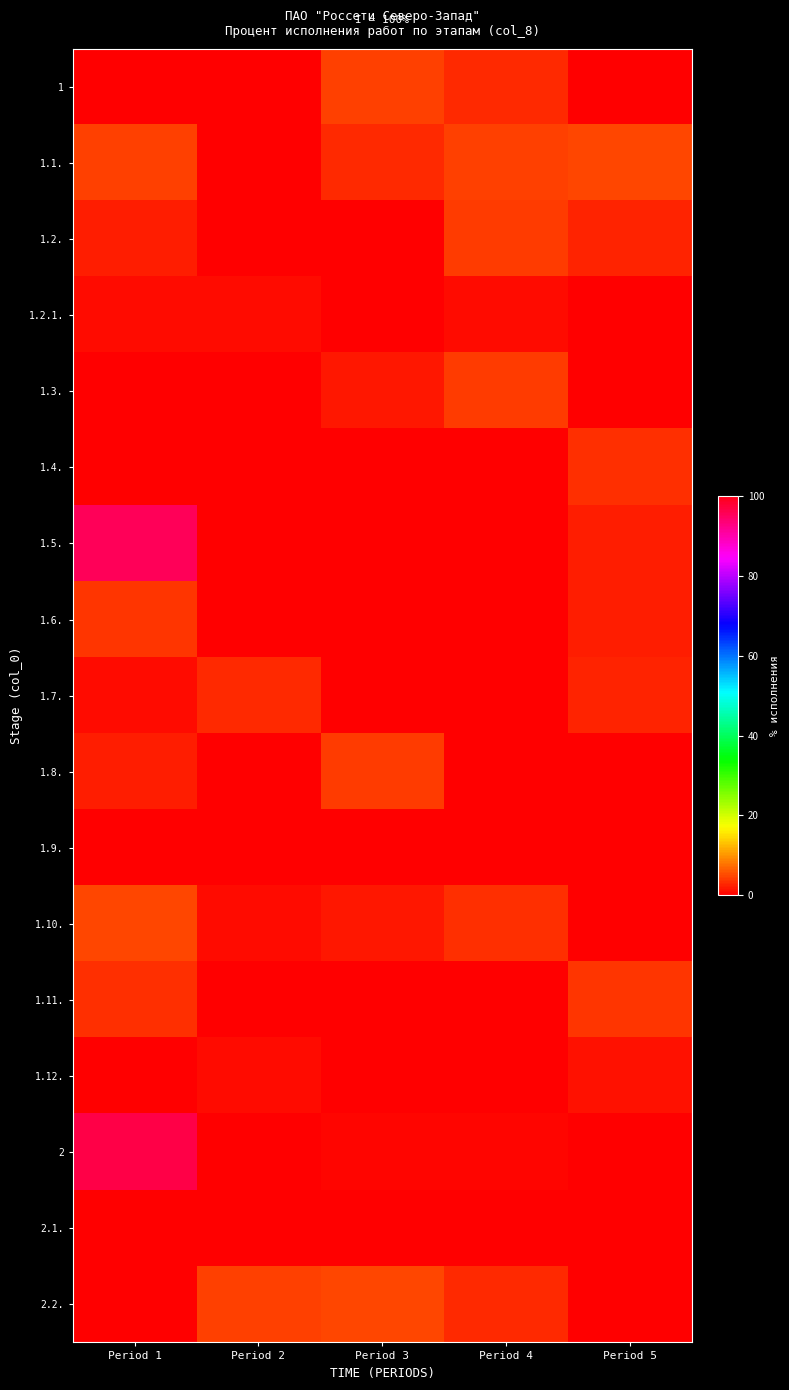

Reading right to left, transcribe all the data shown in this chart.

1: Period 5=0.0	Period 4=2.8	Period 3=4.7	Period 2=0.2	Period 1=0.0
1.1.: Period 5=4.9	Period 4=4.4	Period 3=3.1	Period 2=0.0	Period 1=4.5
1.2.: Period 5=2.7	Period 4=3.9	Period 3=0.0	Period 2=0.0	Period 1=2.3
1.2.1.: Period 5=0.0	Period 4=1.0	Period 3=0.0	Period 2=1.1	Period 1=1.0
1.3.: Period 5=0.0	Period 4=4.2	Period 3=1.8	Period 2=0.0	Period 1=0.0
1.4.: Period 5=3.2	Period 4=0.0	Period 3=0.0	Period 2=0.0	Period 1=0.0
1.5.: Period 5=2.1	Period 4=0.0	Period 3=0.0	Period 2=0.0	Period 1=95.6
1.6.: Period 5=2.3	Period 4=0.0	Period 3=0.0	Period 2=0.0	Period 1=3.7
1.7.: Period 5=2.7	Period 4=0.0	Period 3=0.0	Period 2=2.9	Period 1=1.0
1.8.: Period 5=0.0	Period 4=0.0	Period 3=4.1	Period 2=0.0	Period 1=2.1
1.9.: Period 5=0.0	Period 4=0.0	Period 3=0.0	Period 2=0.1	Period 1=0.0
1.10.: Period 5=0.0	Period 4=3.3	Period 3=1.6	Period 2=0.9	Period 1=4.7
1.11.: Period 5=3.6	Period 4=0.0	Period 3=0.0	Period 2=0.0	Period 1=3.3
1.12.: Period 5=1.2	Period 4=0.0	Period 3=0.2	Period 2=1.1	Period 1=0.0
2: Period 5=0.0	Period 4=0.4	Period 3=0.5	Period 2=0.0	Period 1=96.8
2.1.: Period 5=0.0	Period 4=0.0	Period 3=0.0	Period 2=0.0	Period 1=0.0
2.2.: Period 5=0.0	Period 4=3.0	Period 3=4.7	Period 2=4.5	Period 1=0.0